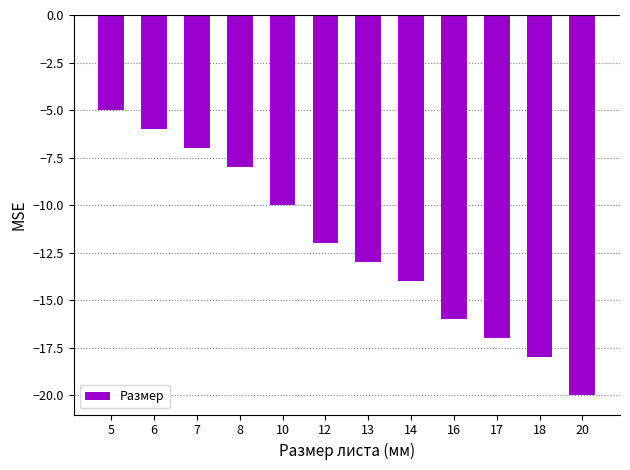

What is the value of the 7th bar from the left?

-13